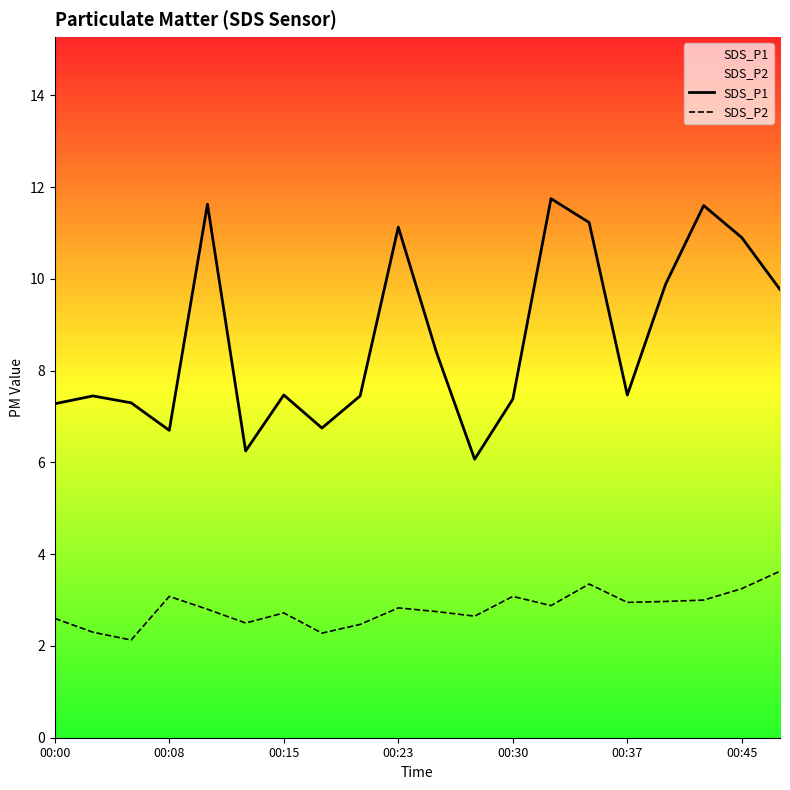

Rank the series by their average value, from lowest to highest.

SDS_P2, SDS_P1